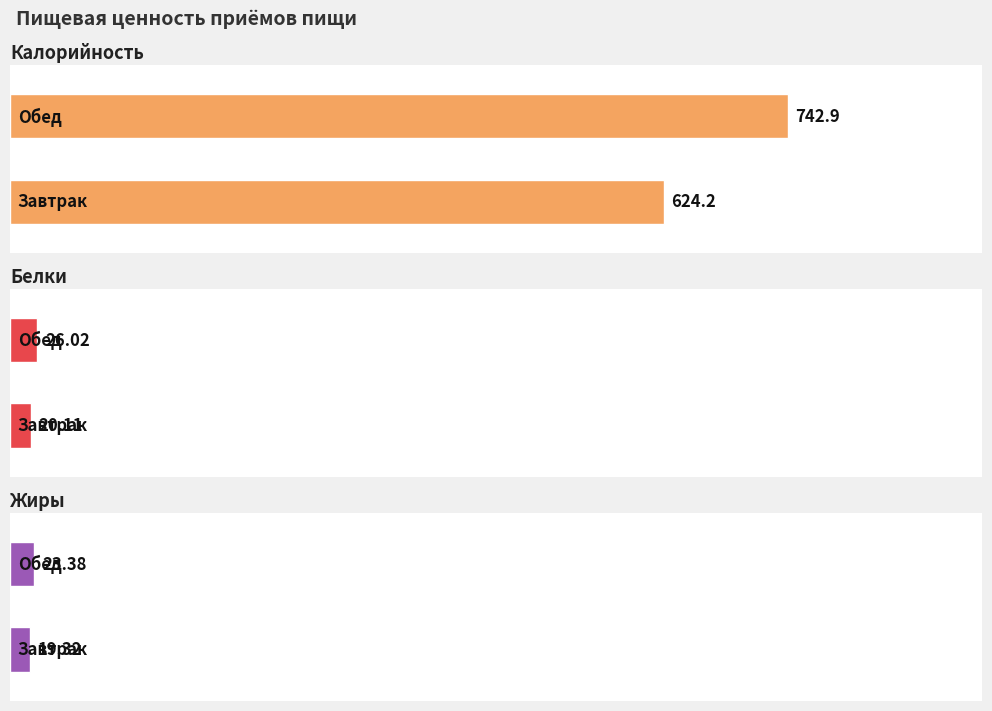

What is the total value across all series at Завтрак?

663.6